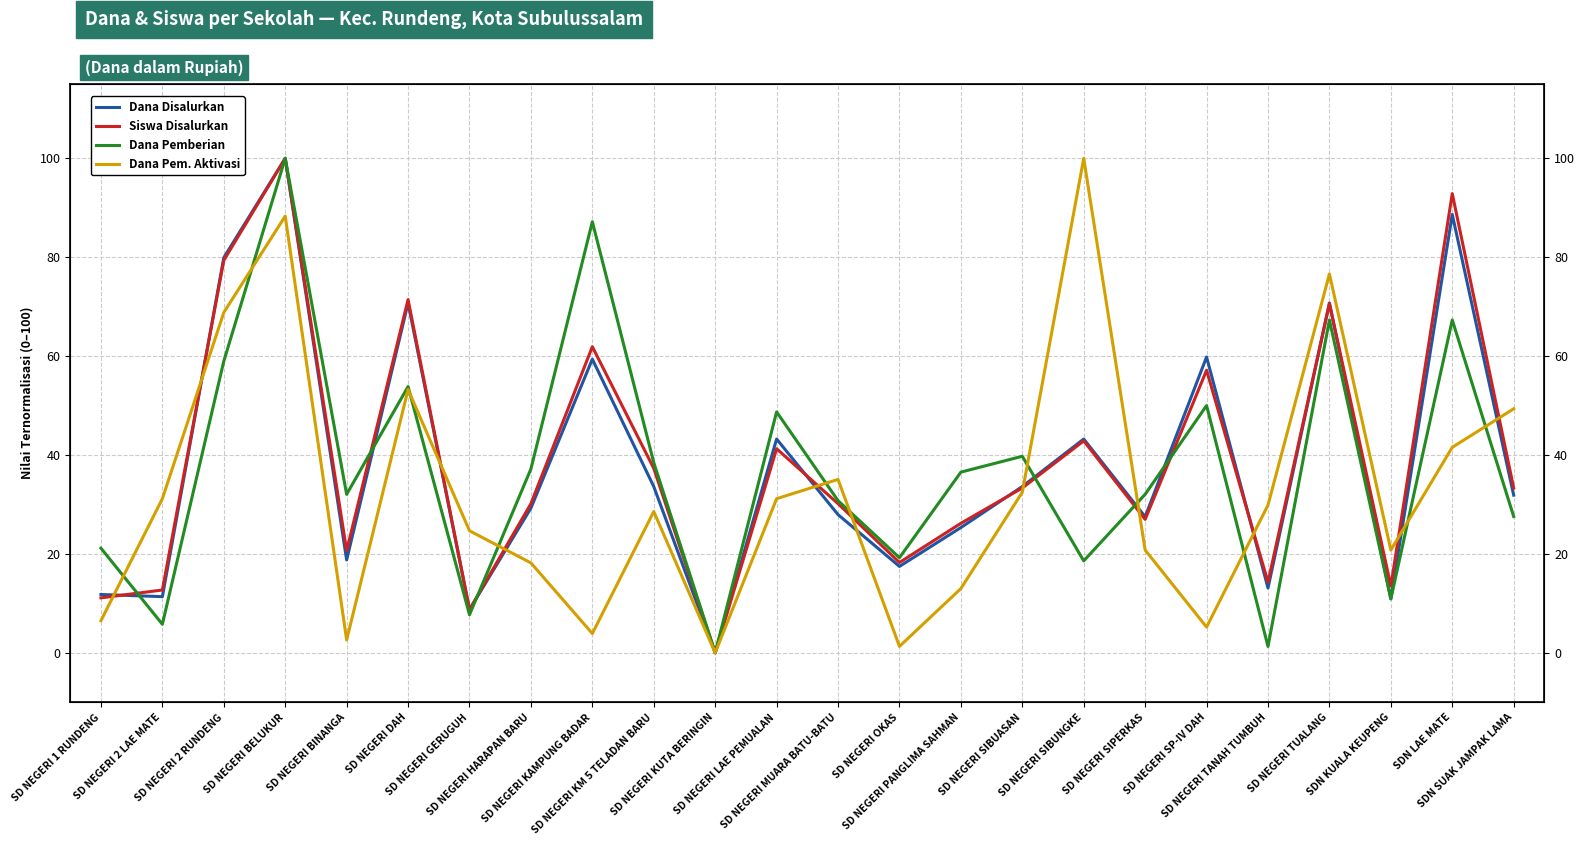

Rank the categories by Dana Disalurkan value from highest to lowest.

SD NEGERI BELUKUR, SDN LAE MATE, SD NEGERI 2 RUNDENG, SD NEGERI DAH, SD NEGERI TUALANG, SD NEGERI SP-IV DAH, SD NEGERI KAMPUNG BADAR, SD NEGERI LAE PEMUALAN, SD NEGERI SIBUNGKE, SD NEGERI KM 5 TELADAN BARU, SD NEGERI SIBUASAN, SDN SUAK JAMPAK LAMA, SD NEGERI HARAPAN BARU, SD NEGERI MUARA BATU-BATU, SD NEGERI SIPERKAS, SD NEGERI PANGLIMA SAHMAN, SD NEGERI BINANGA, SD NEGERI OKAS, SD NEGERI TANAH TUMBUH, SD NEGERI 1 RUNDENG, SD NEGERI 2 LAE MATE, SDN KUALA KEUPENG, SD NEGERI GERUGUH, SD NEGERI KUTA BERINGIN